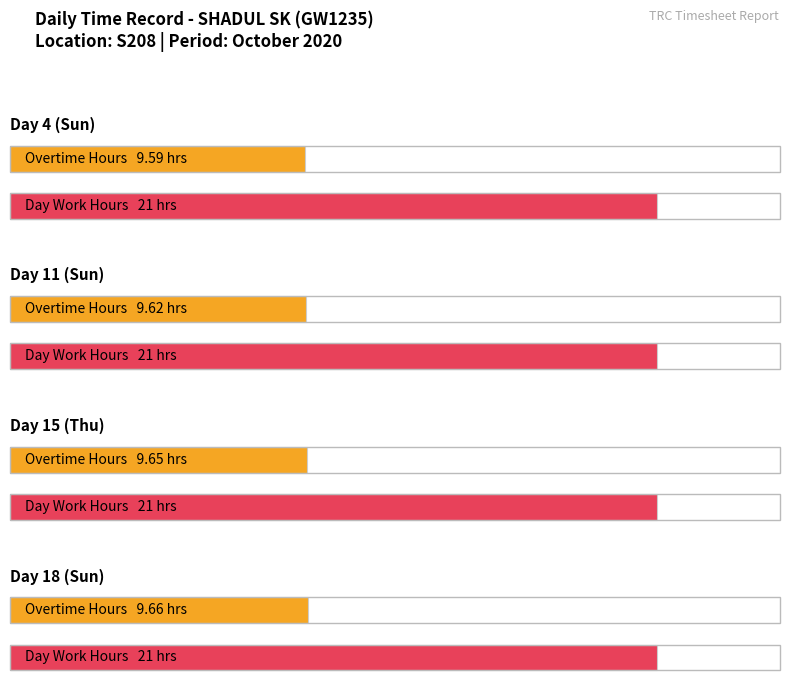

True or false: Day Work has a value of 21.0 at Day 18 (Sun).

True